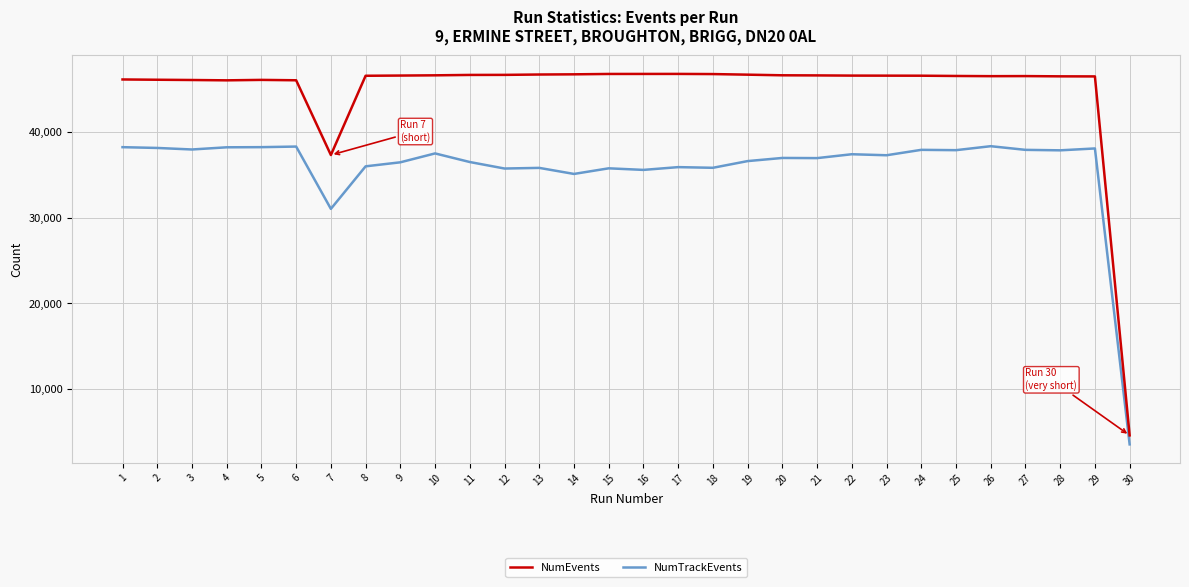

Rank the series by their maximum value, from lowest to highest.

NumTrackEvents, NumEvents